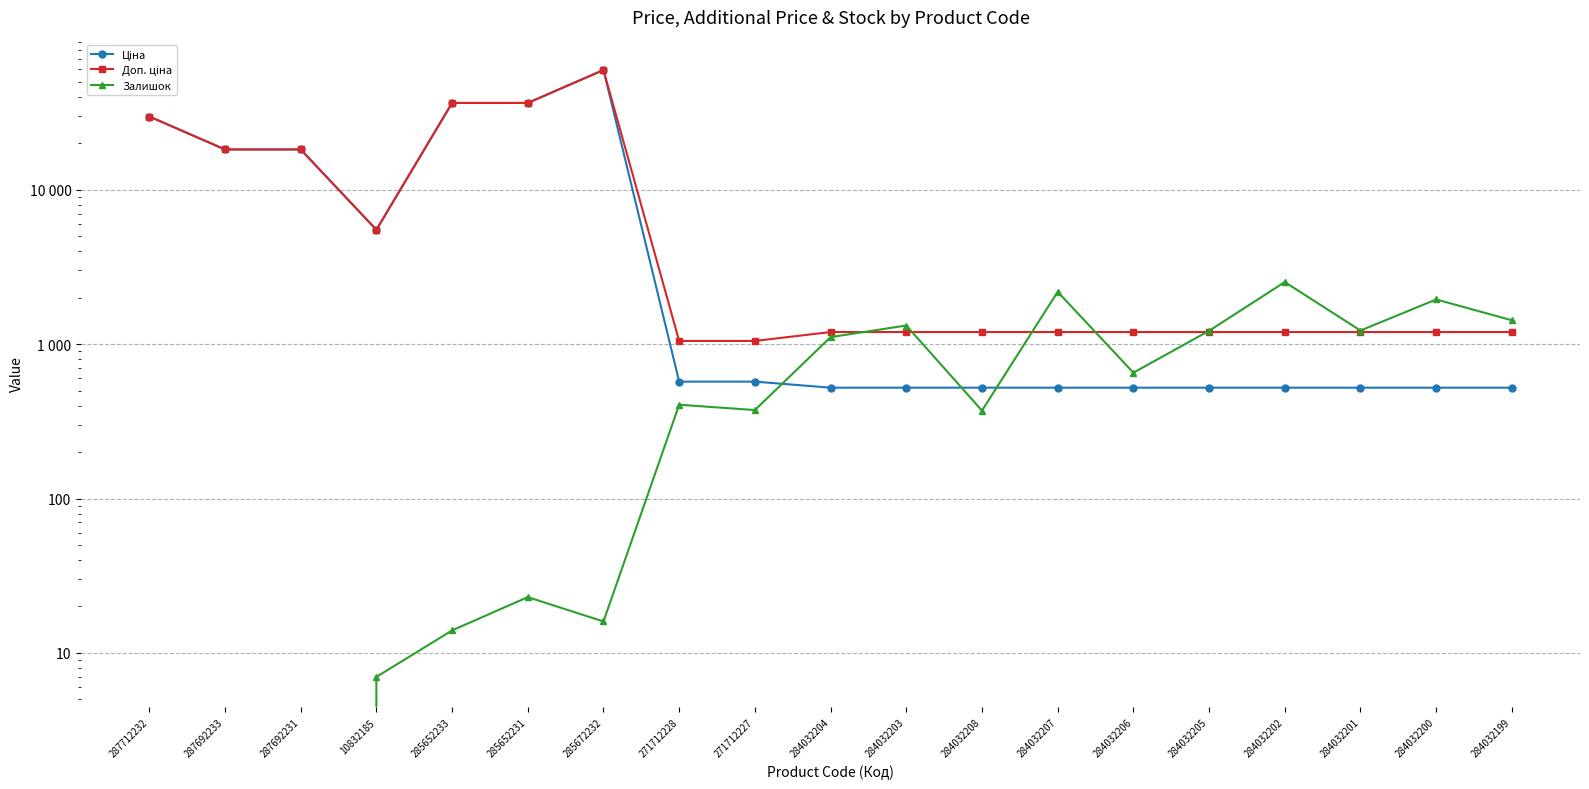

Rank the series at 284032200 from lowest to highest value.

Ціна, Доп. ціна, Залишок